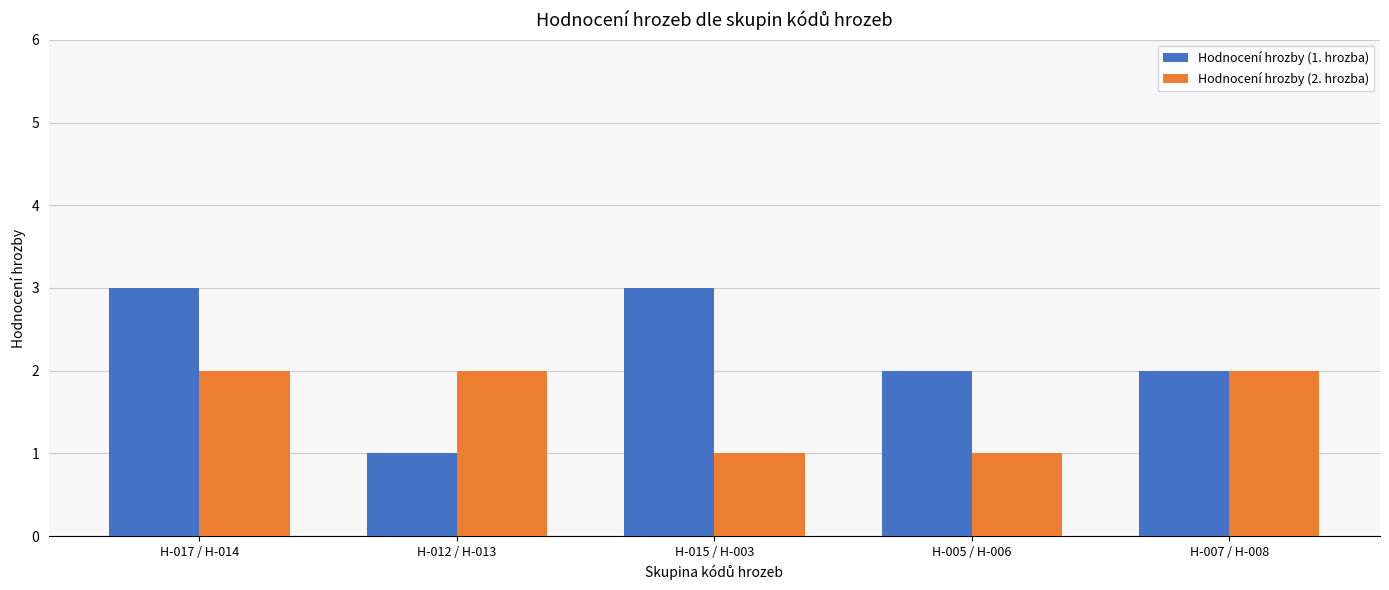

What is the total value across all series at H-017 / H-014?

5